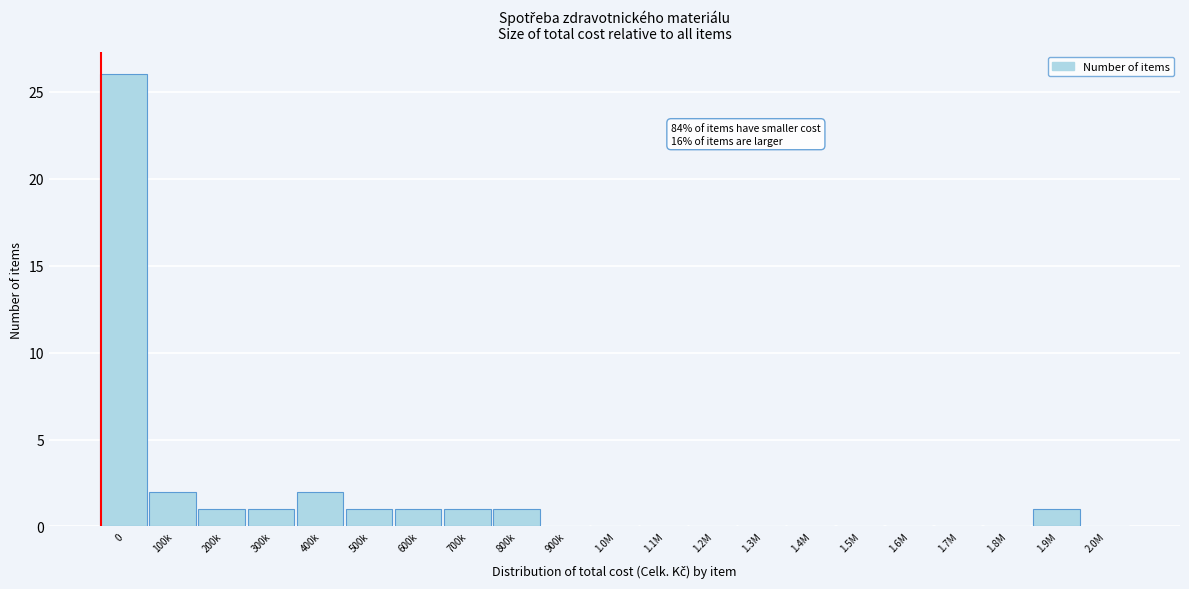

Reading left to right, transcribe all the data shown in this chart.

0=26	100k=2	200k=1	300k=1	400k=2	500k=1	600k=1	700k=1	800k=1	900k=0	1.0M=0	1.1M=0	1.2M=0	1.3M=0	1.4M=0	1.5M=0	1.6M=0	1.7M=0	1.8M=0	1.9M=1	2.0M=0